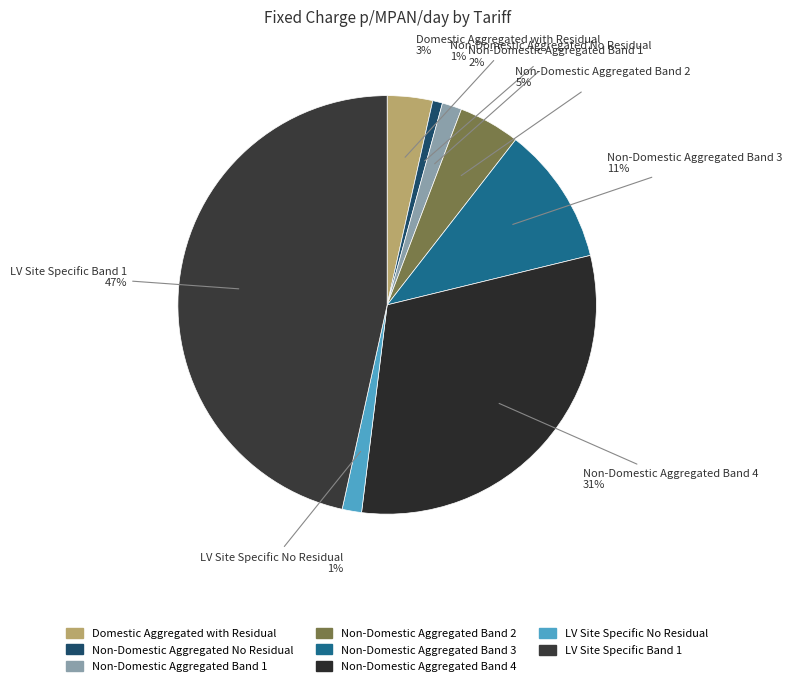

Which has a higher value, Non-Domestic Aggregated Band 1 or LV Site Specific Band 1?

LV Site Specific Band 1